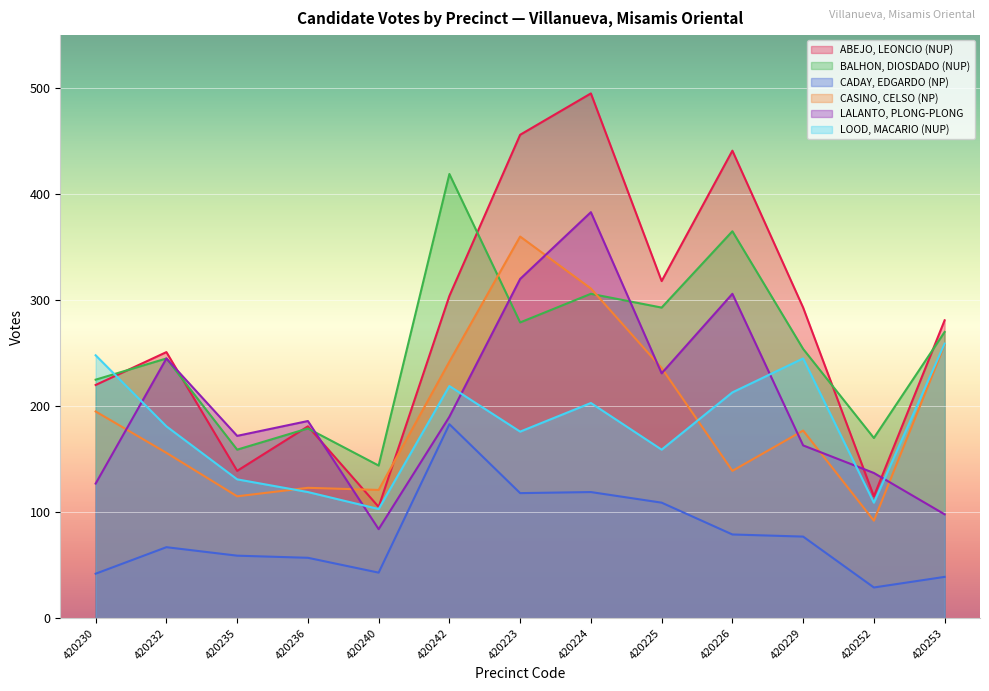

Rank the series by their maximum value, from highest to lowest.

ABEJO, LEONCIO (NUP), BALHON, DIOSDADO (NUP), LALANTO, PLONG-PLONG, CASINO, CELSO (NP), LOOD, MACARIO (NUP), CADAY, EDGARDO (NP)